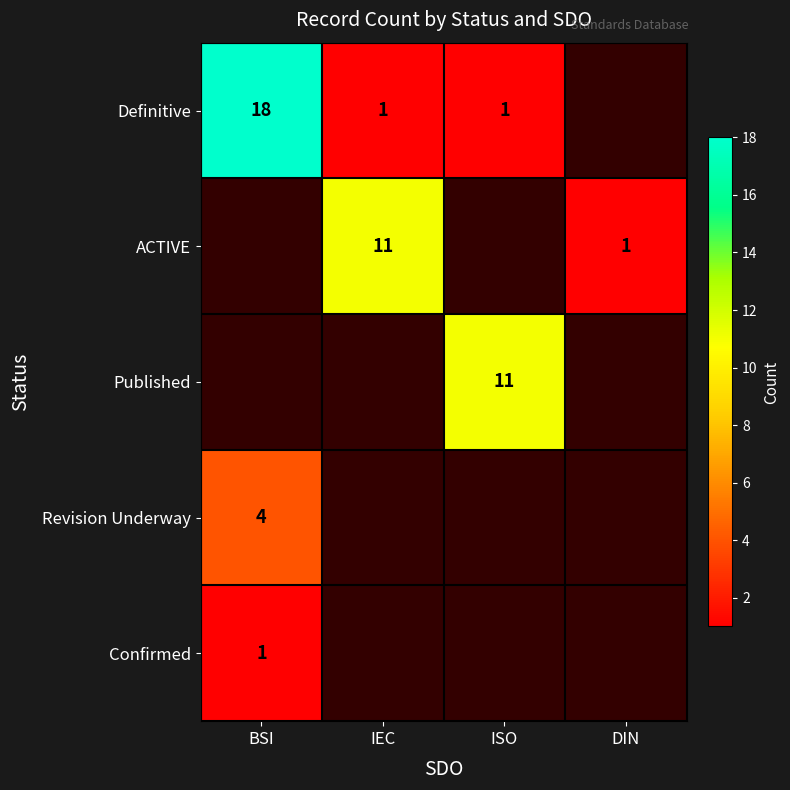

Is the value of ACTIVE at IEC greater than the value of Confirmed at BSI?

Yes